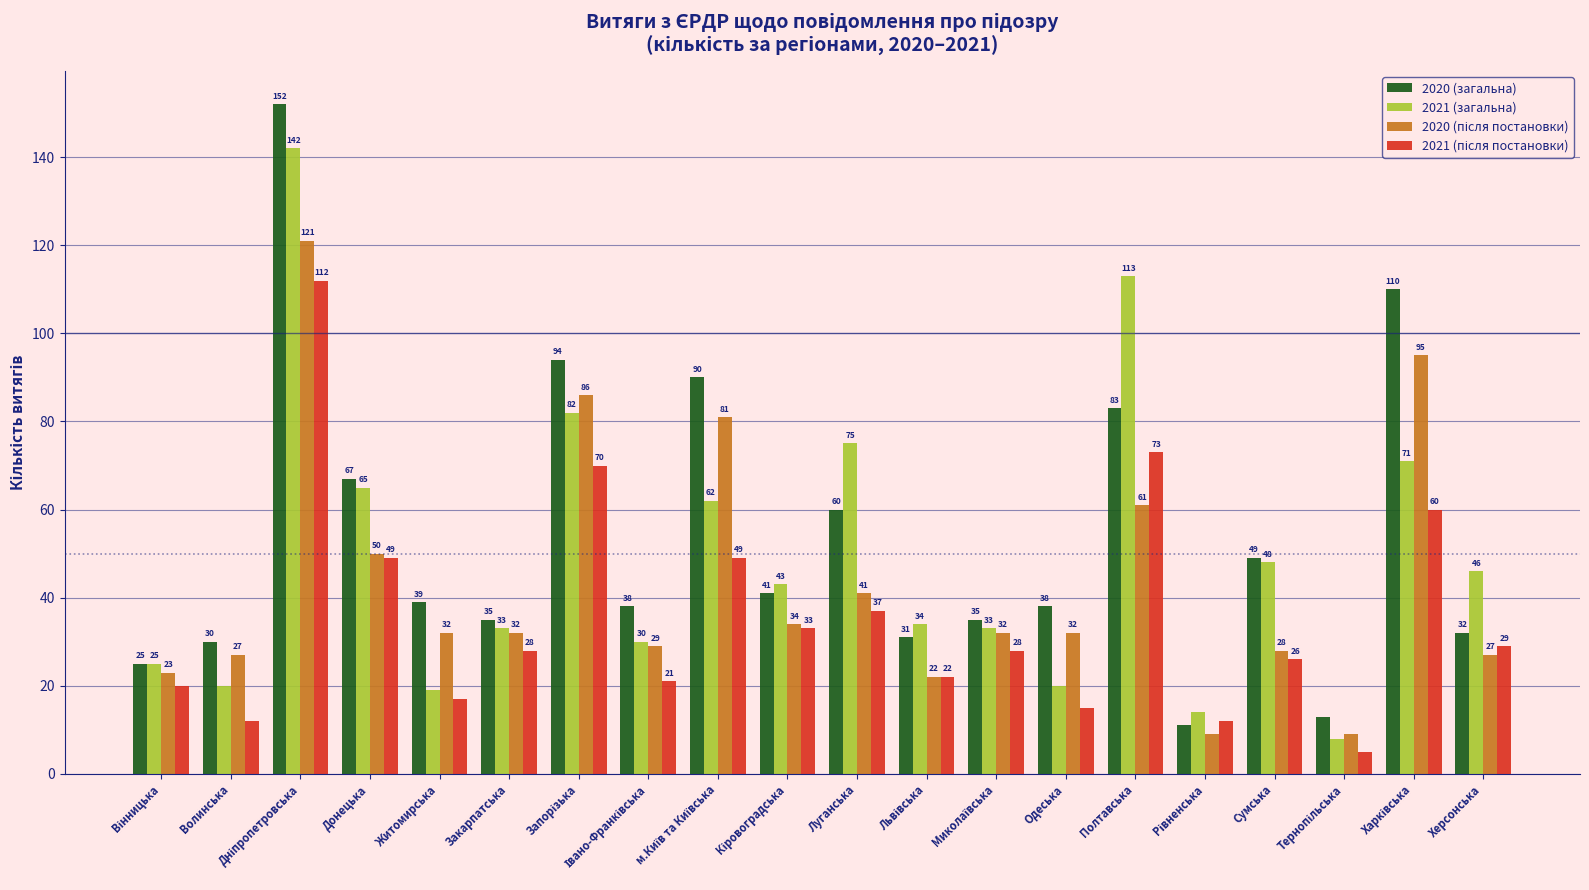

At how many categories does at least one series exceed 68?

6